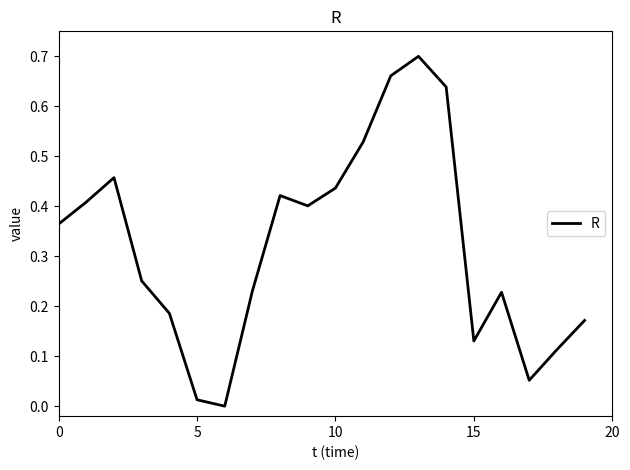

Reading right to left, what are all the values shown in this chart?

0.2	0.1	0.1	0.2	0.1	0.6	0.7	0.7	0.5	0.4	0.4	0.4	0.2	0.0	0.0	0.2	0.3	0.5	0.4	0.4